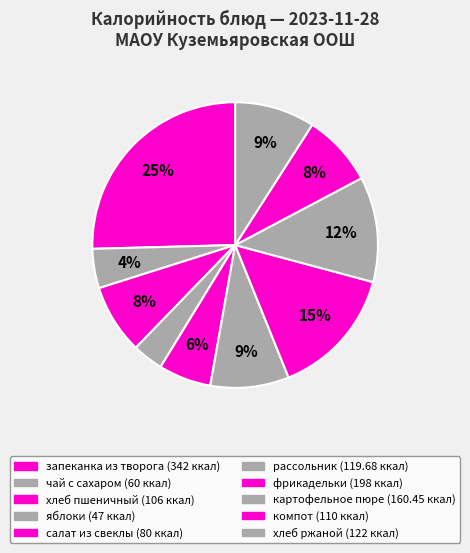

Count the number of slices in the pie.

10